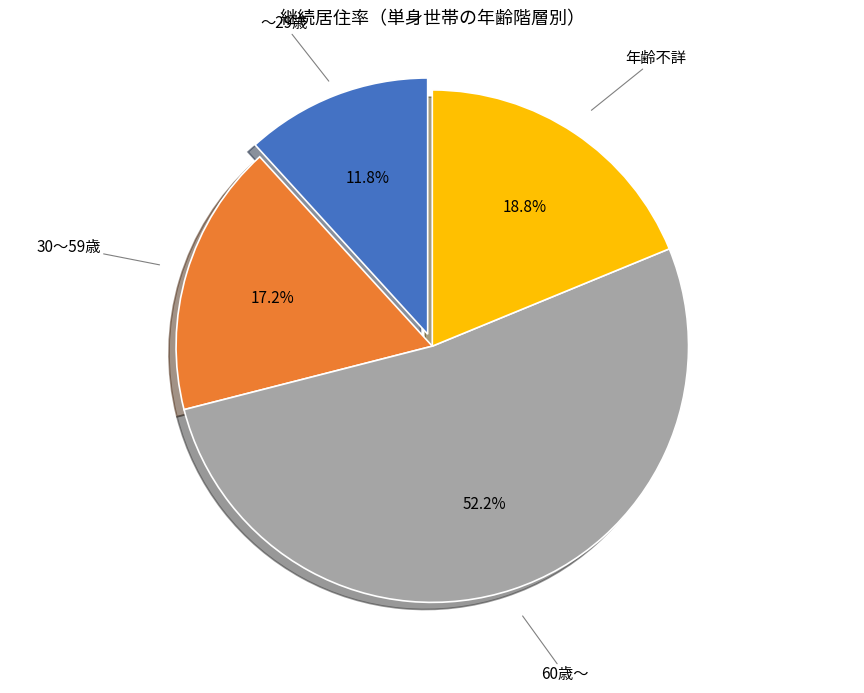

Between ～29歳 and 30～59歳, which is larger?

30～59歳